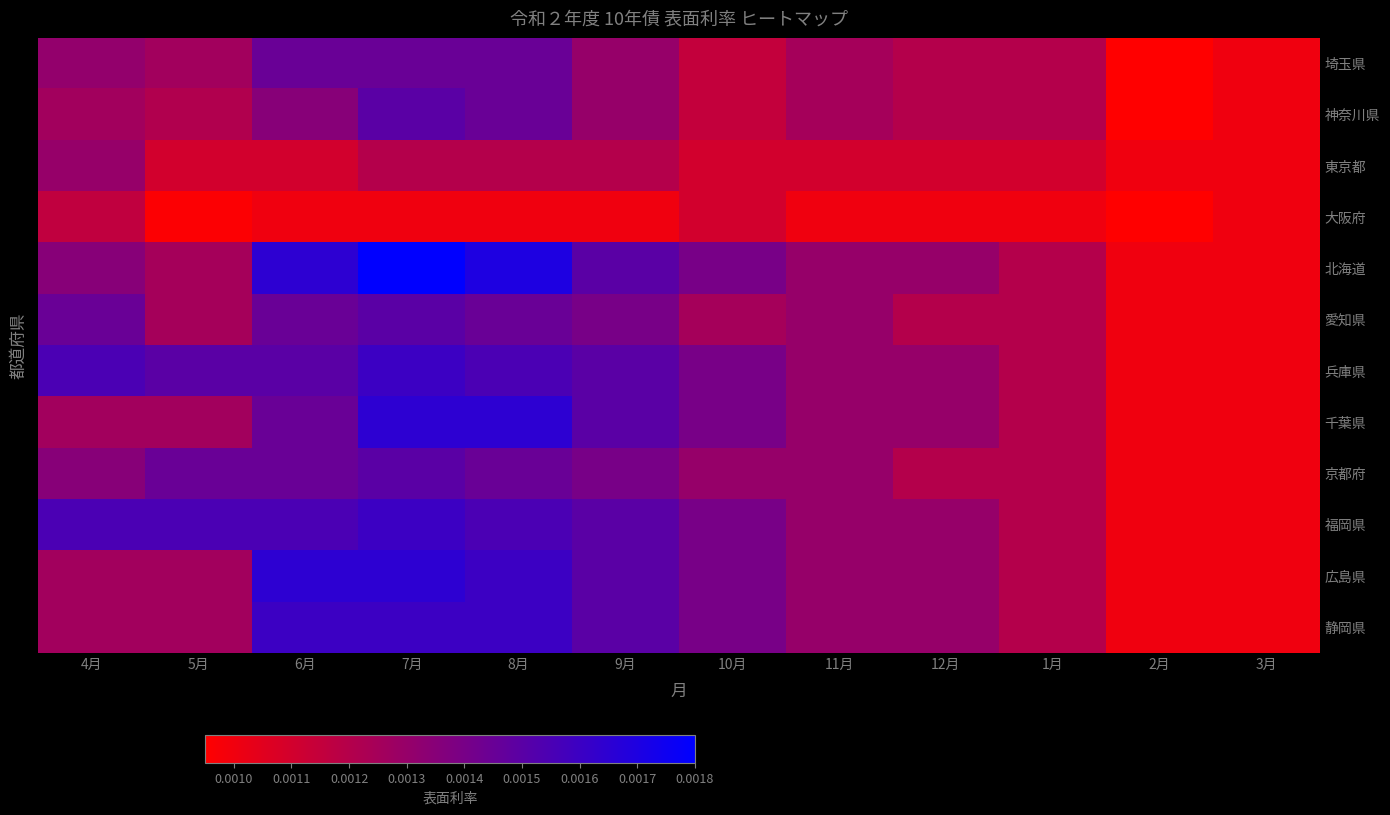

Between 6月 and 10月, which is larger?

6月